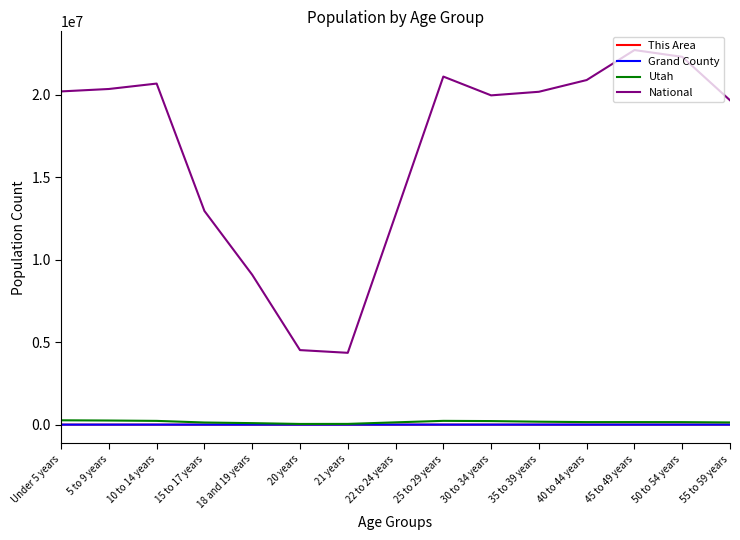

How many lines are shown in the chart?

4